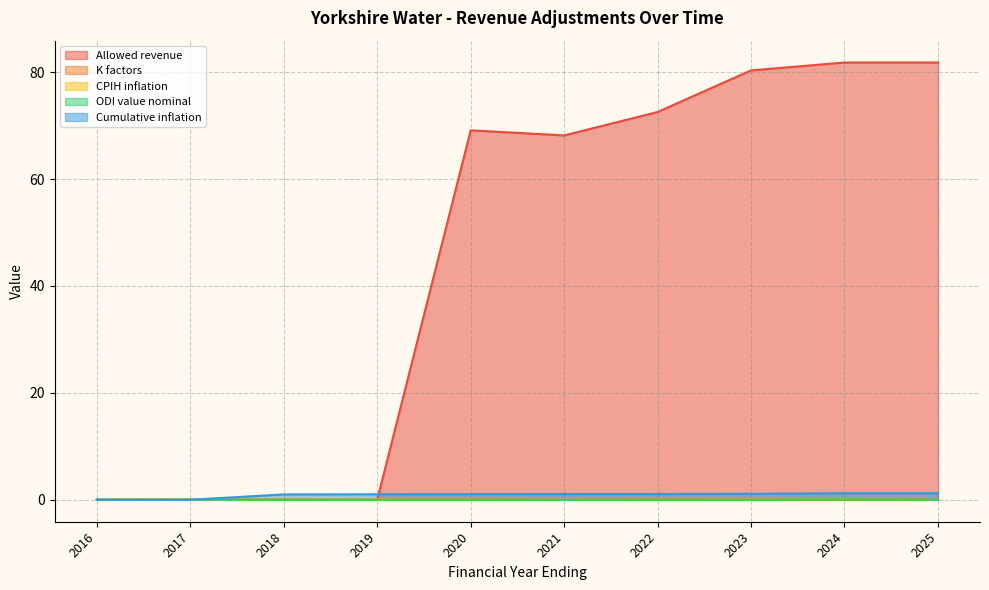

Reading left to right, transcribe all the data shown in this chart.

Allowed revenue: 0.0	0.0	0.0	0.0	69.1	68.2	72.5	80.3	81.8	81.8
K factors: 0.0	0.0	0.0	0.0	0.0	-0.0	0.0	0.0	0.0	0.0
CPIH inflation: 0.0	0.0	0.0	0.0	0.0	0.0	0.0	0.0	0.1	0.0
ODI value nominal: 0.0	0.0	0.0	0.0	0.0	0.0	0.0	0.0	0.1	0.0
Cumulative inflation: 0.0	0.0	1.0	1.0	1.1	1.1	1.1	1.1	1.2	1.2